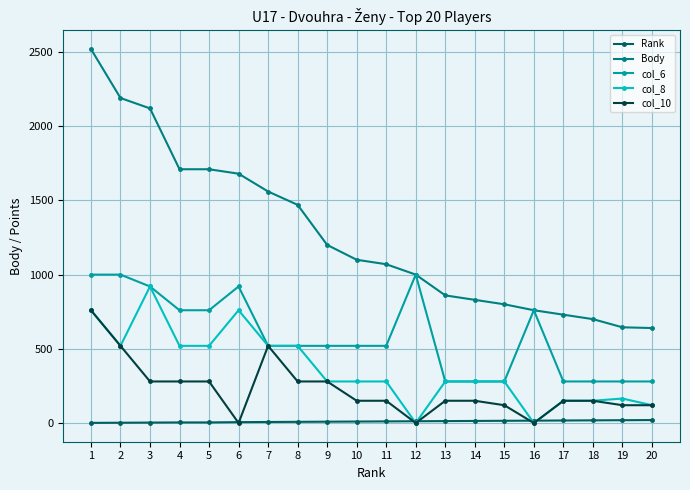

True or false: col_8 has more than 0 points higher than both neighbors.

True